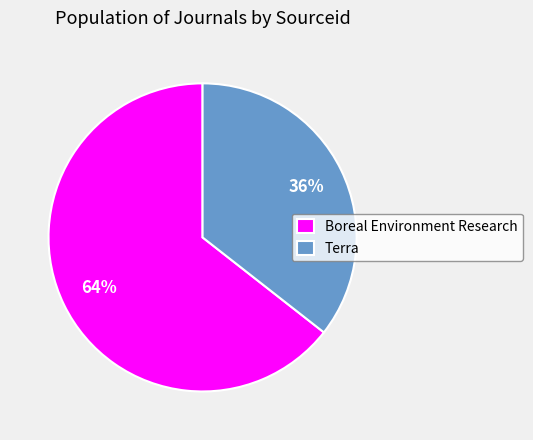

Is there any slice that represents more than half of the pie?

Yes